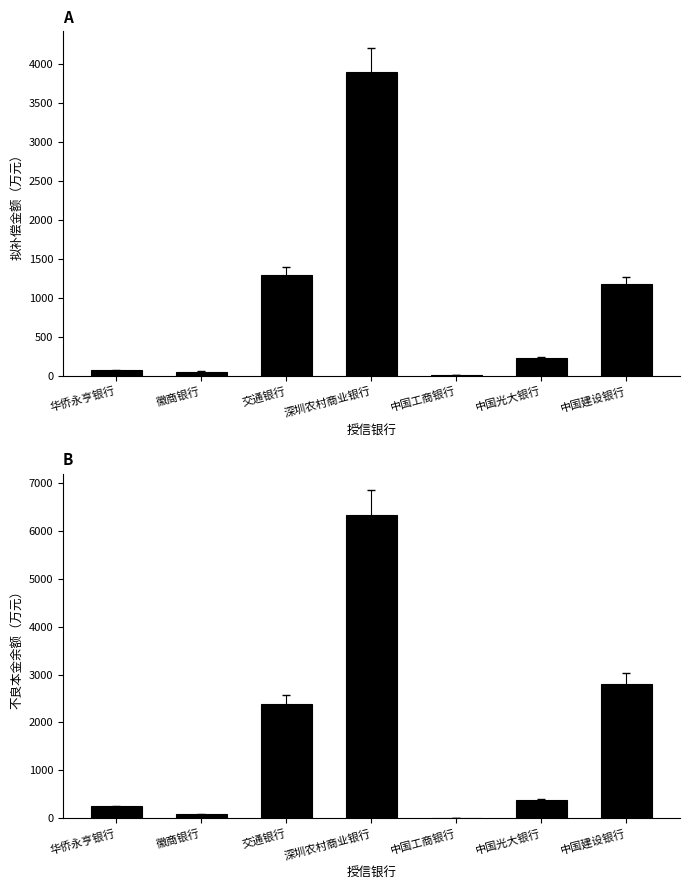

What is the average value of the 拟补偿金额（万元） series?

960.3